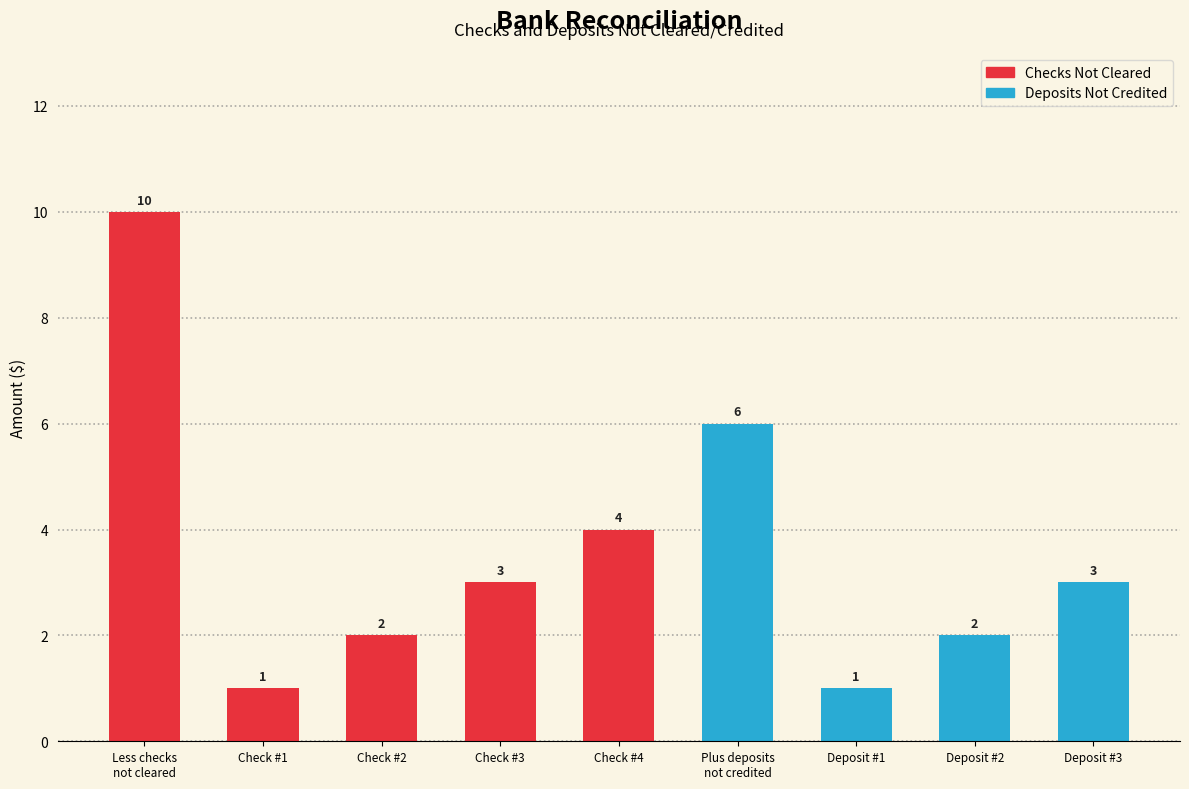

Read the value at Deposit #3.

3